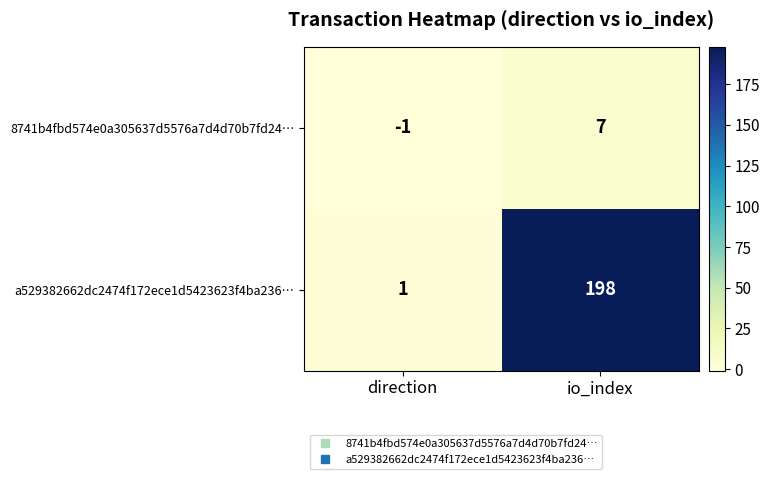

What is the difference between the maximum and minimum values in the a529382662dc2474f172ece1d5423623f4ba236… series?

197